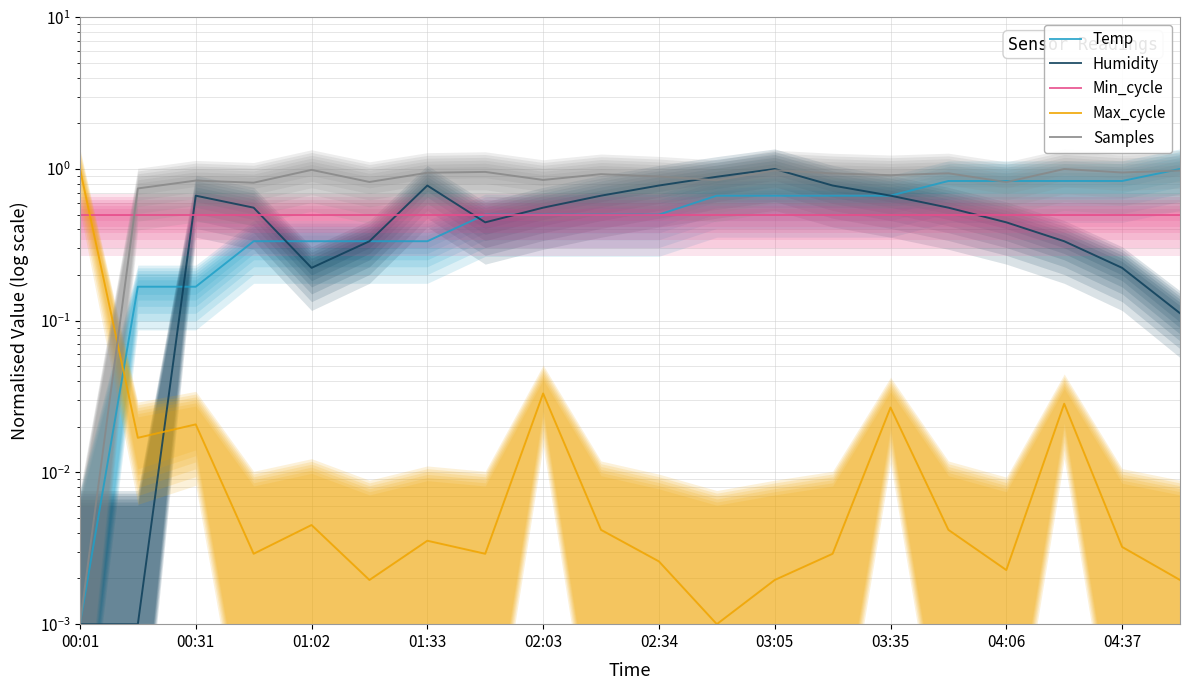

The value of Temp at 17 is 0.8. True or false?

True